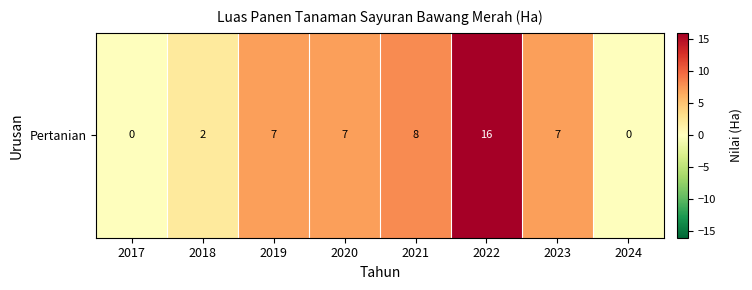

The chart shows a value of 3 at 2020. True or false?

False